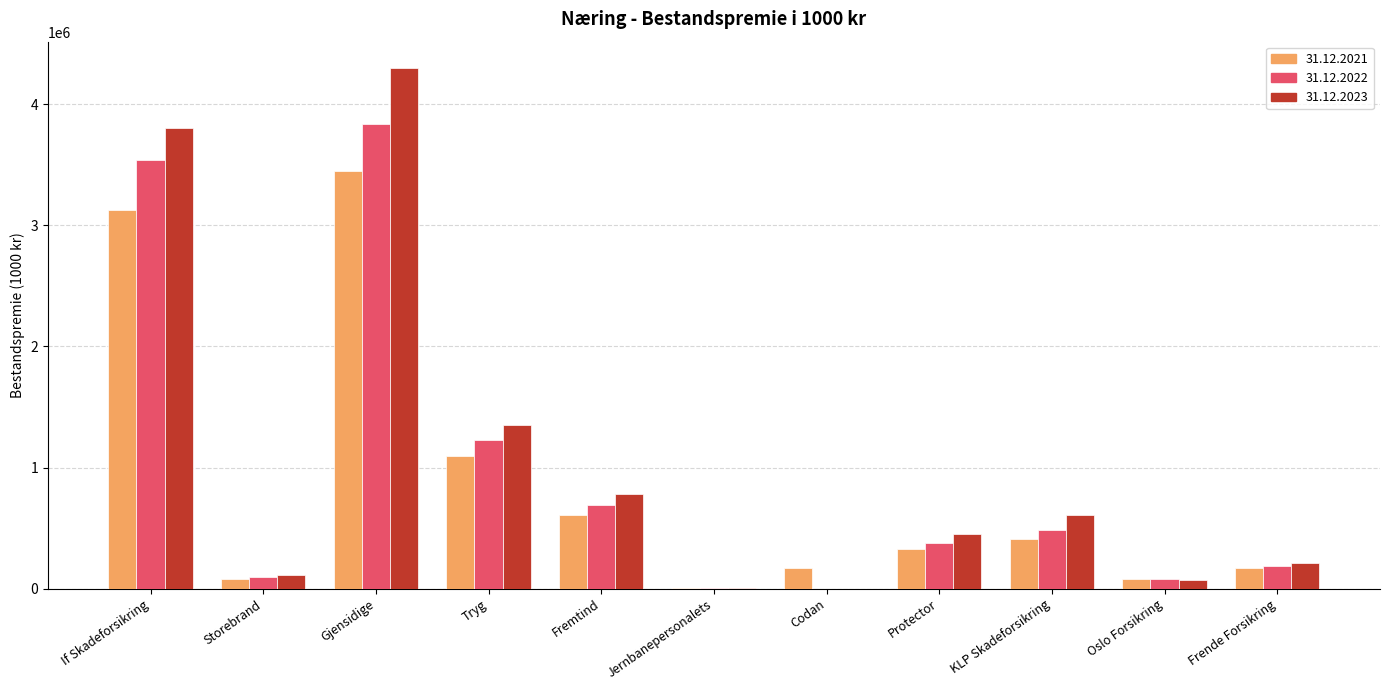

What is the maximum value shown in the chart?

4300662